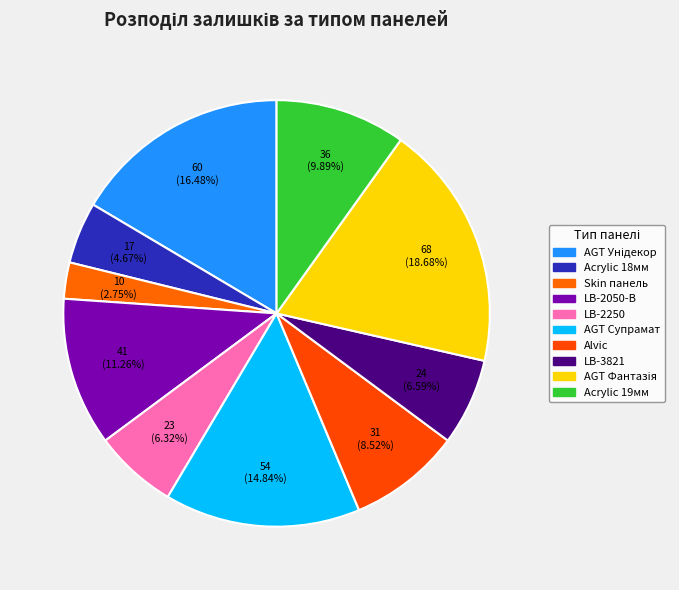

Is there any slice that represents more than half of the pie?

No